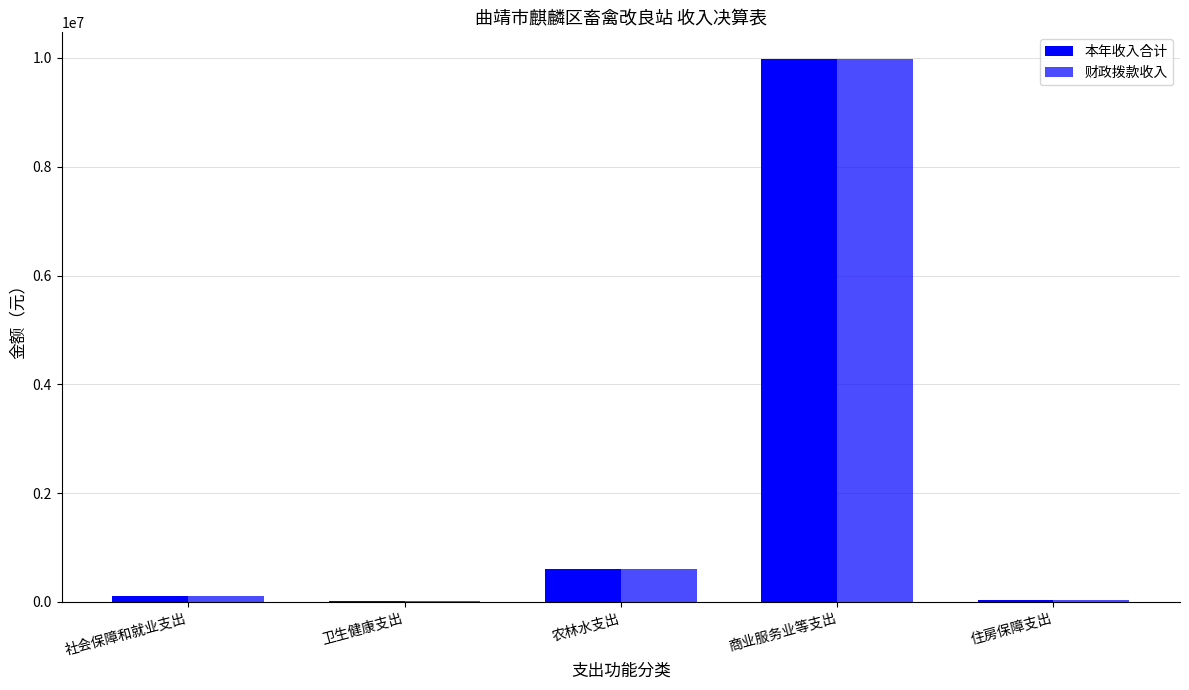

What is the difference between the maximum and minimum values in the 财政拨款收入 series?

9949610.9